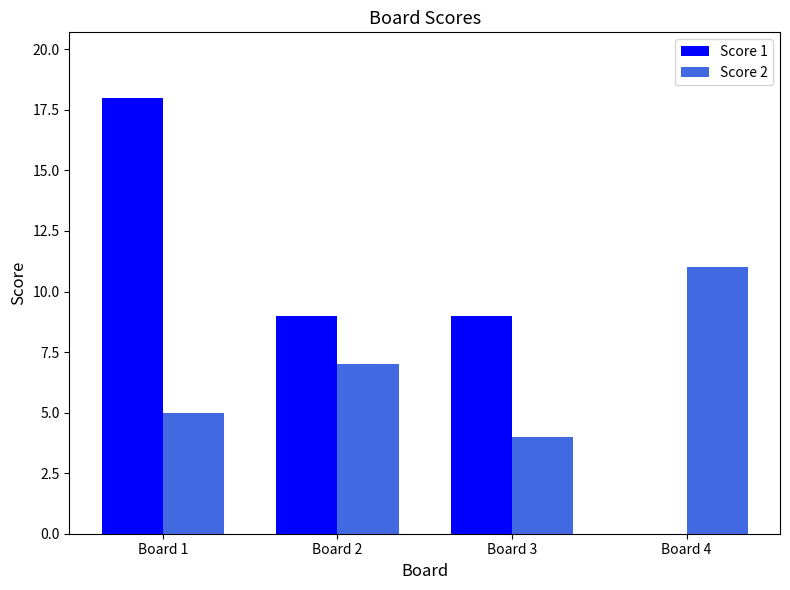

True or false: Score 1 has a value of 3 at Board 3.

False